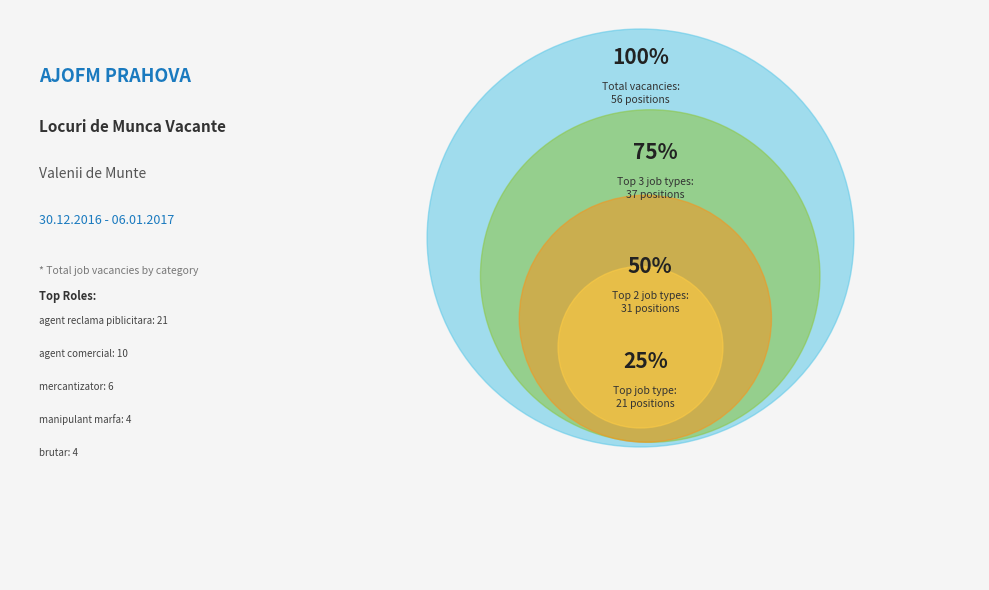

Does agent reclama piblicitara account for over 50% of the chart?

No